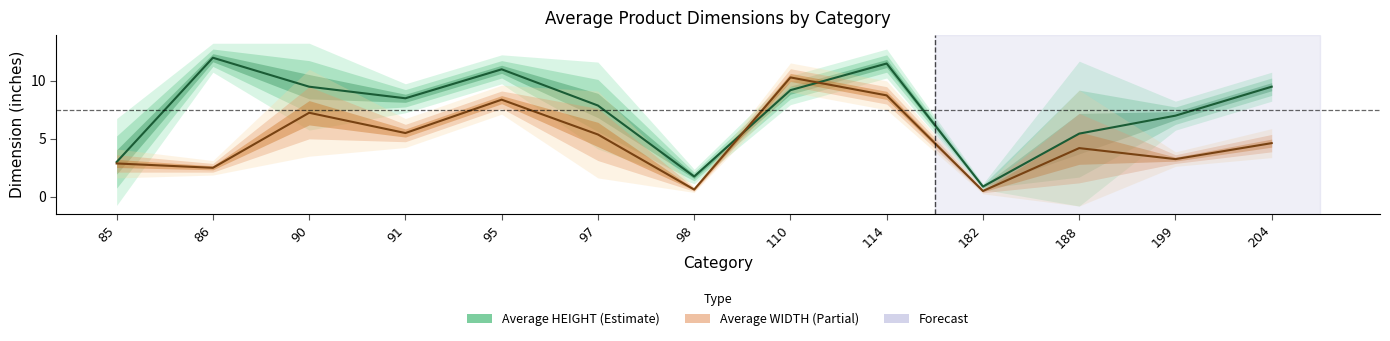

True or false: Average HEIGHT has more than 0 points higher than both neighbors.

True